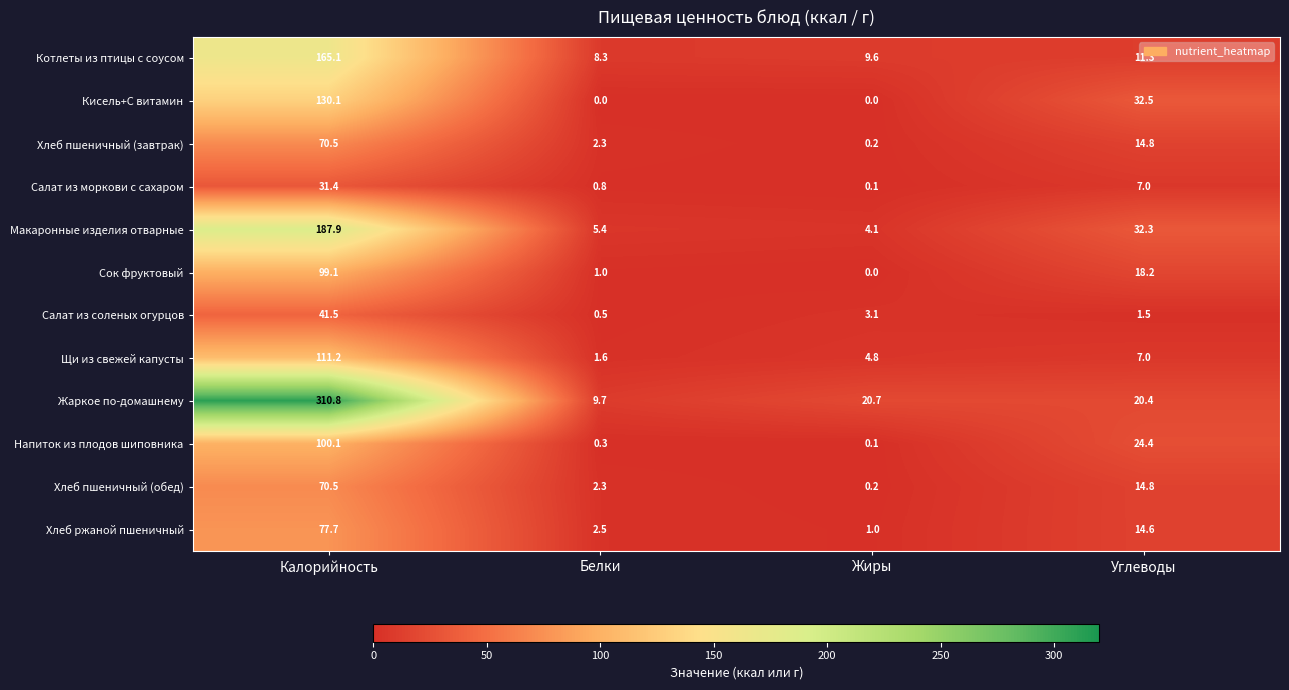

Which series has the widest spread of values?

Жаркое по-домашнему